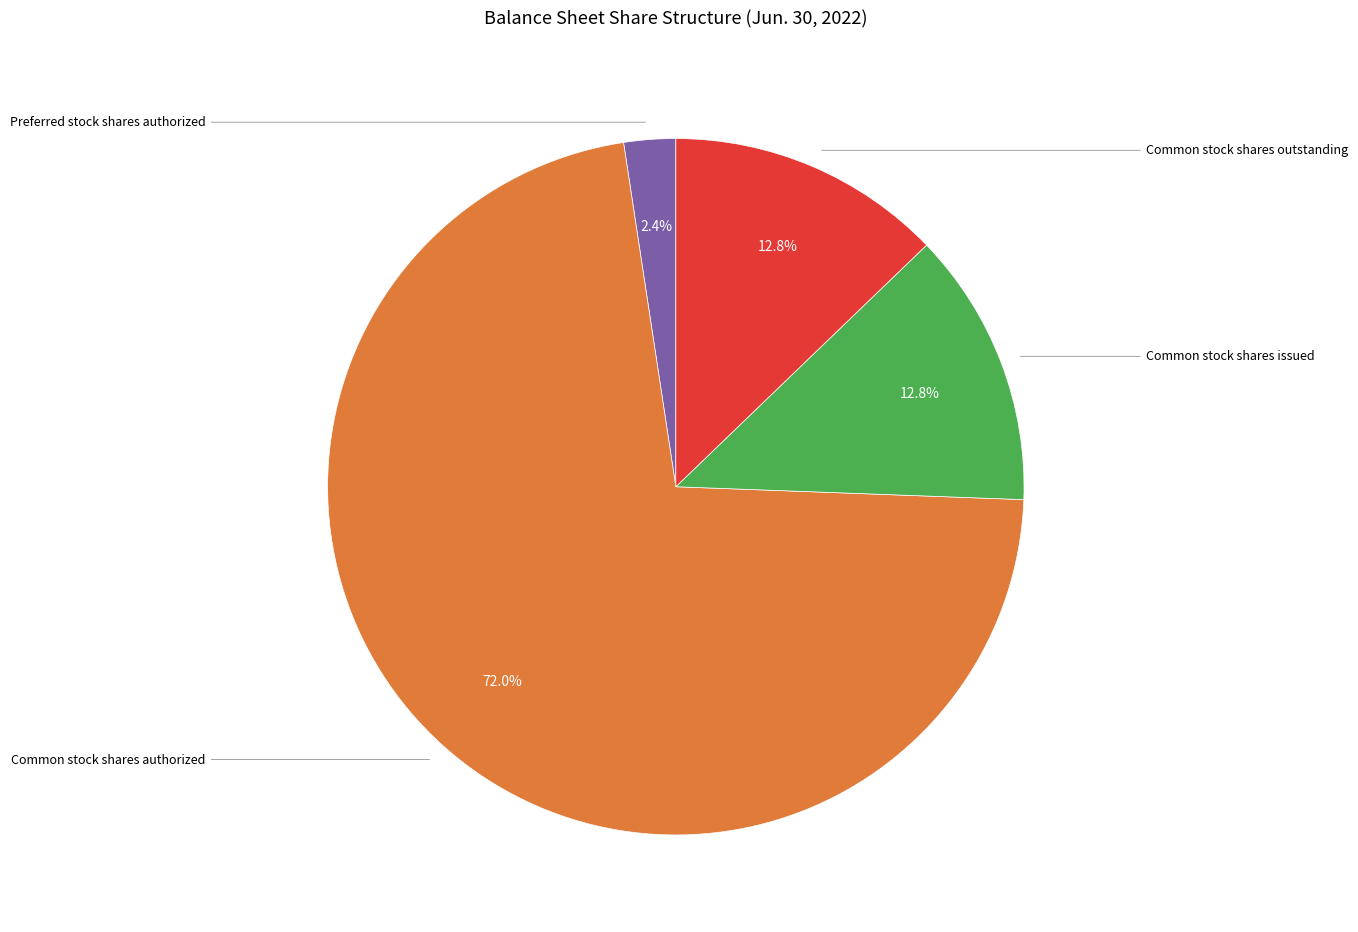

Is there a majority slice in this chart?

Yes